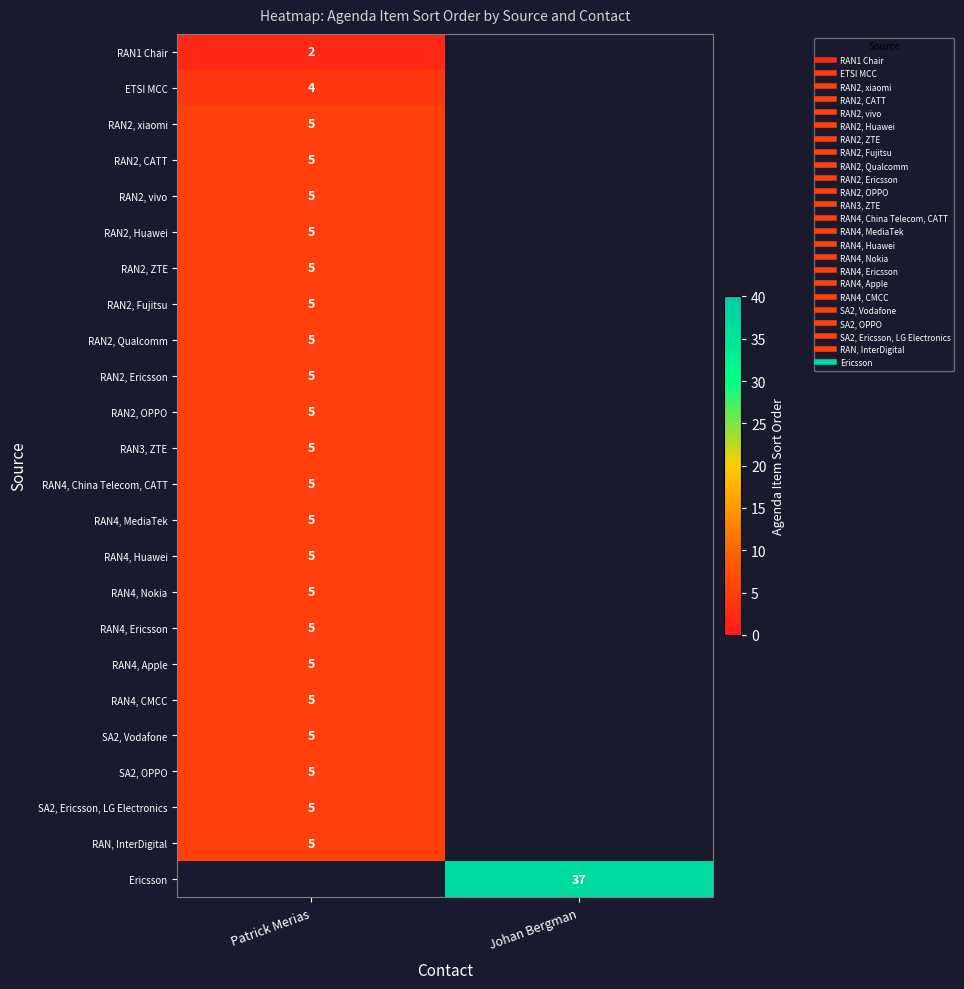

At how many categories does at least one series exceed 24?

1